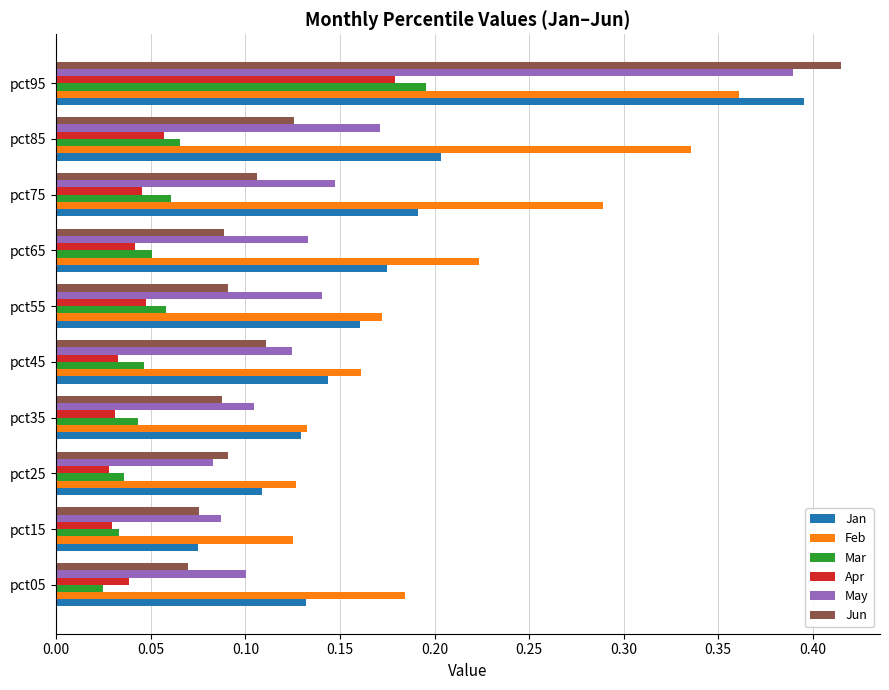

What is the total value across all series at pct75?

0.8